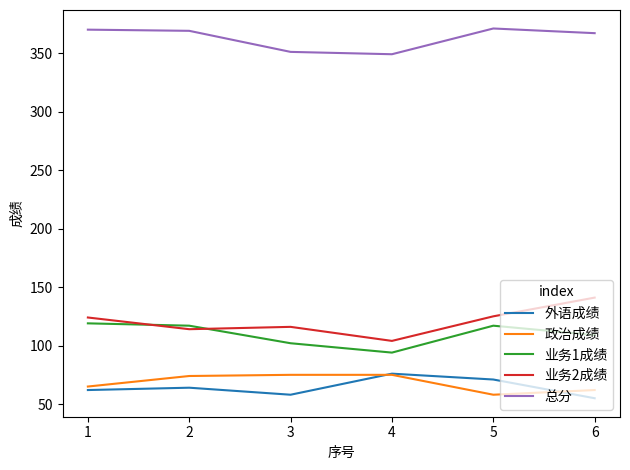

What is the maximum value shown in the chart?

371